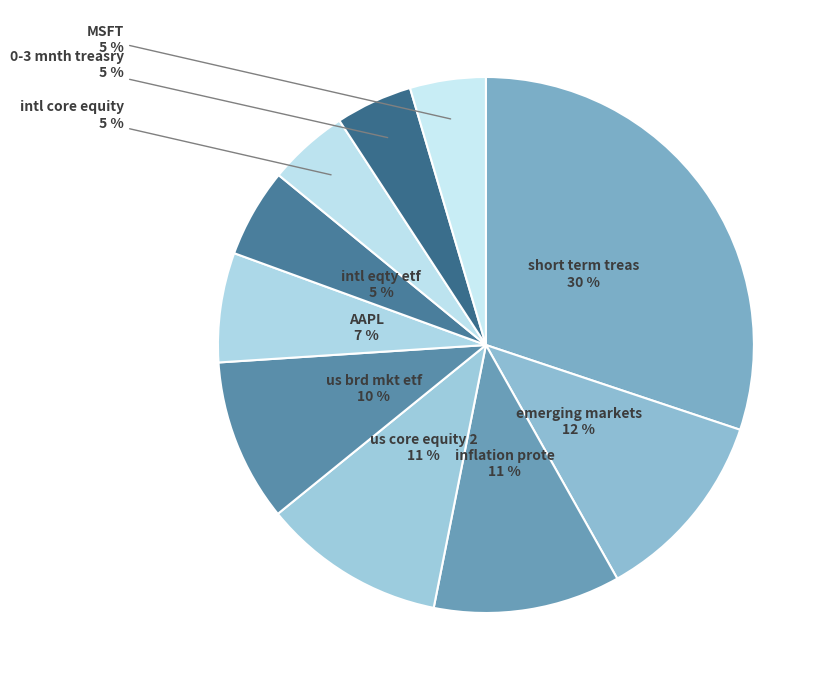

Count the number of slices in the pie.

10